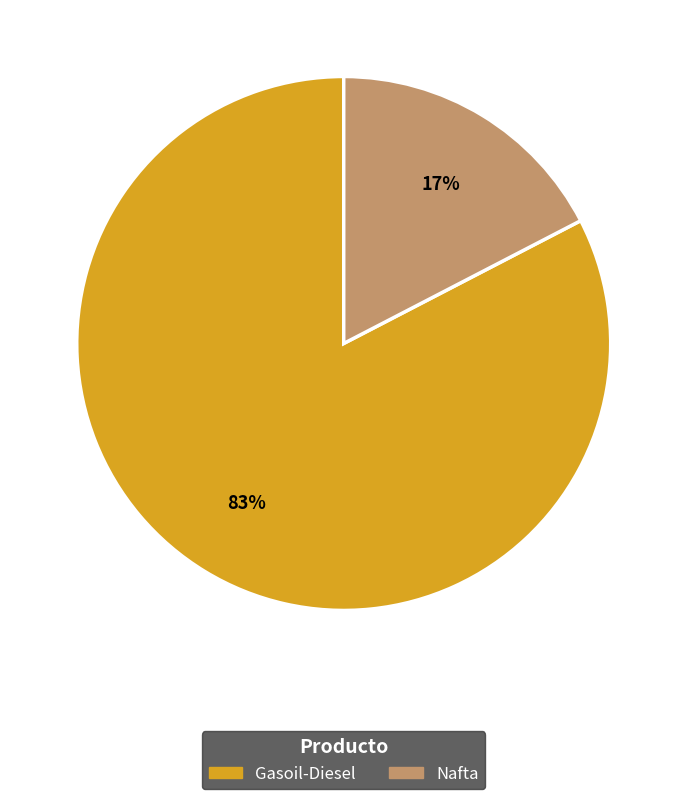

The Gasoil-Diesel slice represents 93% of the pie. True or false?

False